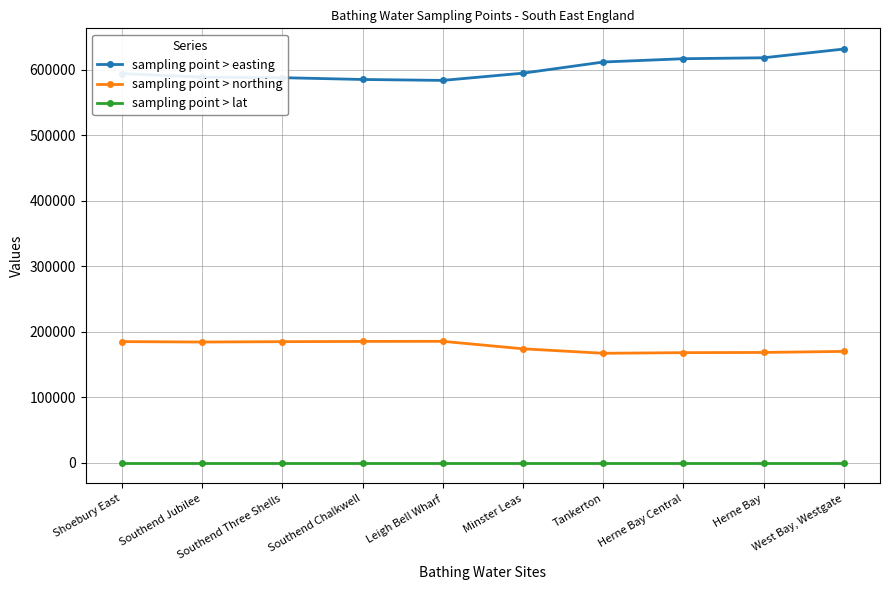

What is the maximum value for sampling point > lat?

51.5